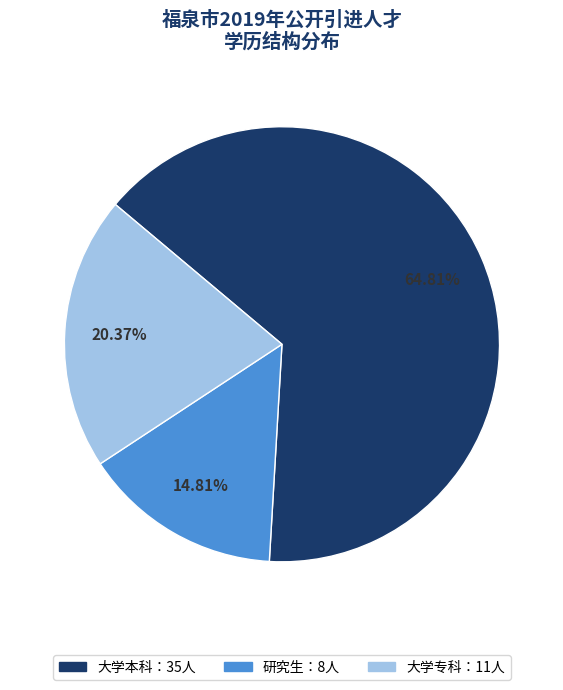

Does any single category account for the majority?

Yes